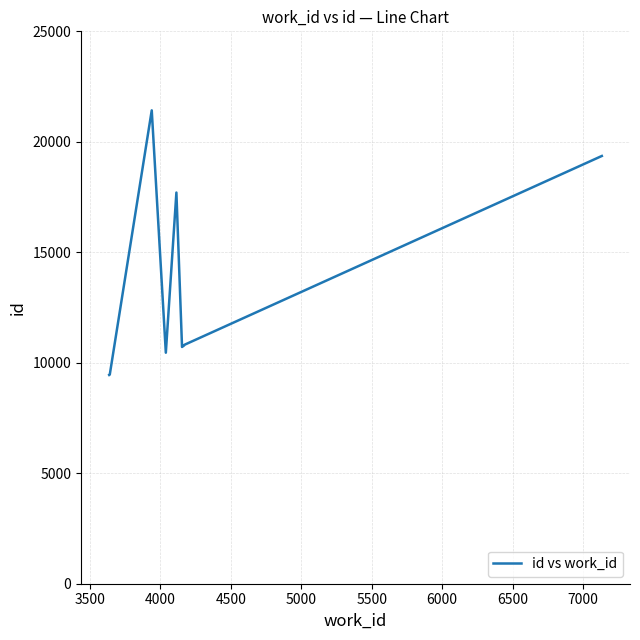

What is the difference between the maximum and minimum values?

11977